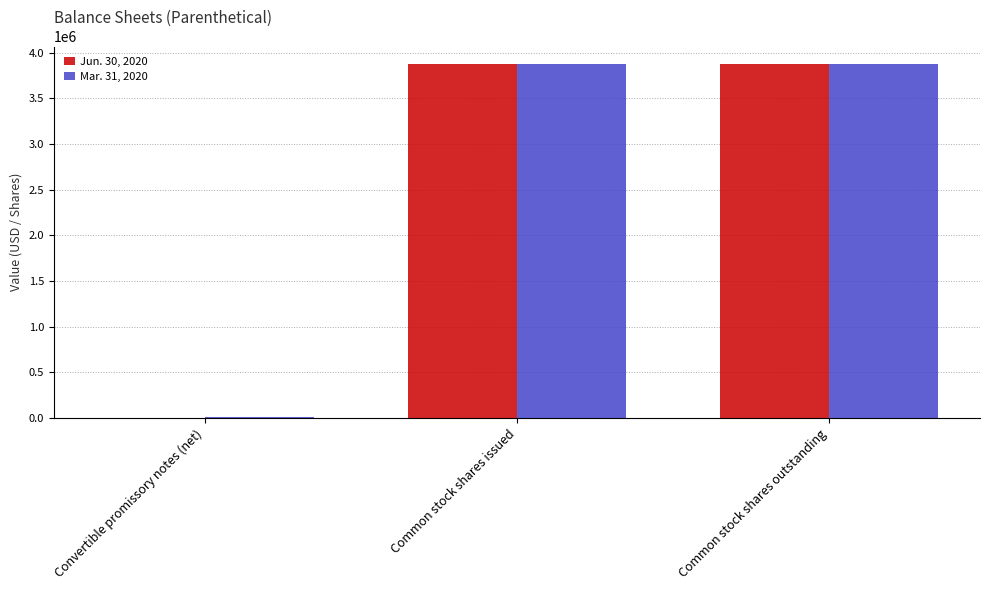

True or false: Mar. 31, 2020 has a value of 3874473 at Common stock shares issued.

True